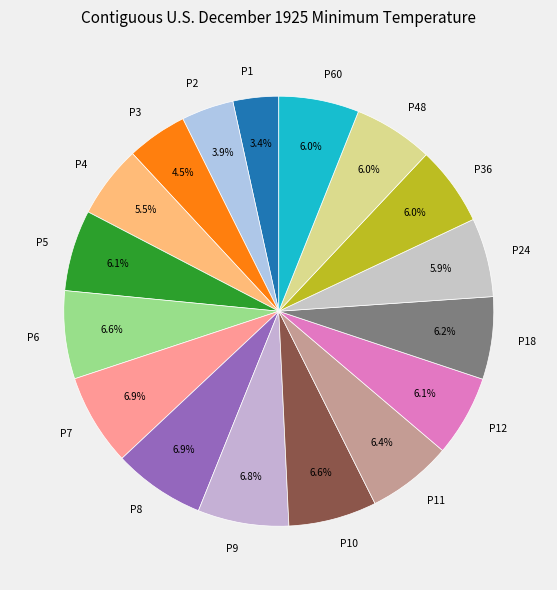

Is the sum of P4 and P60 greater than half?

No